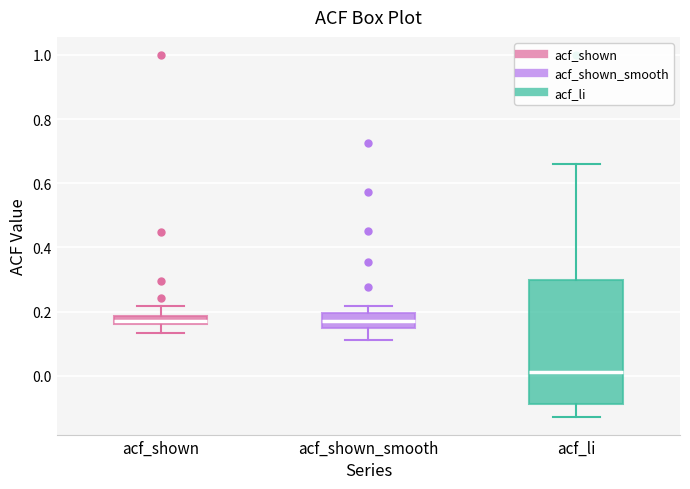

Comparing the boxes themselves (not the whiskers), which one is the tallest?

acf_li